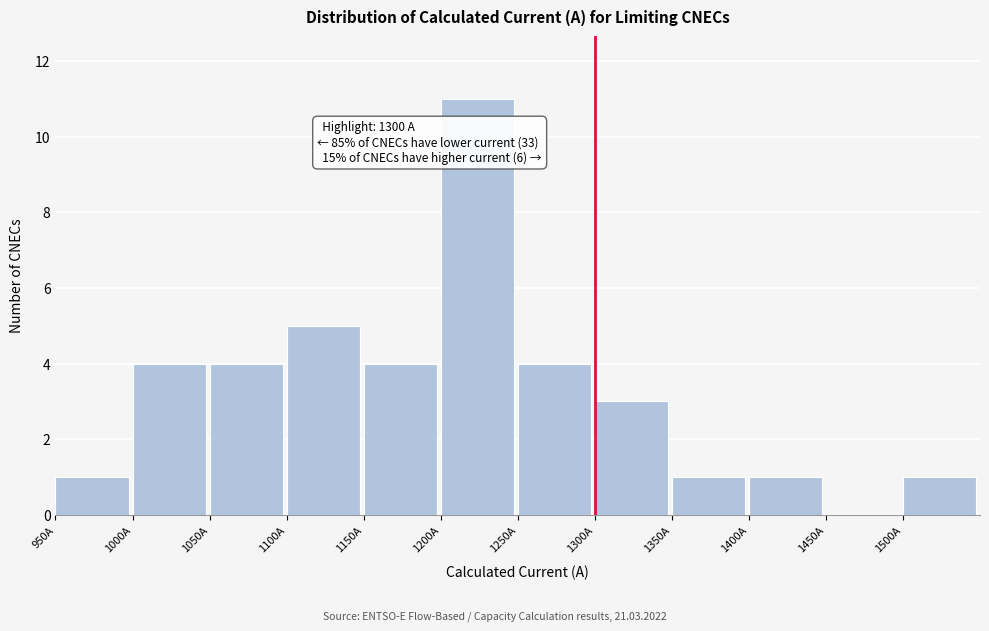

Which range on the x-axis has the tallest bar?

1200 to 1250